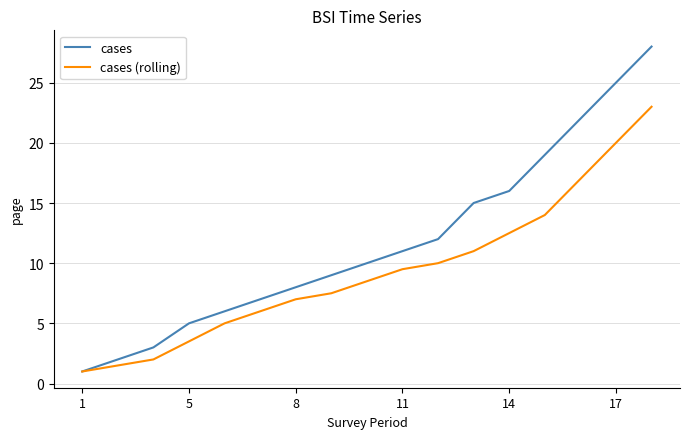

True or false: cases (rolling) has more than 1 points higher than both neighbors.

False